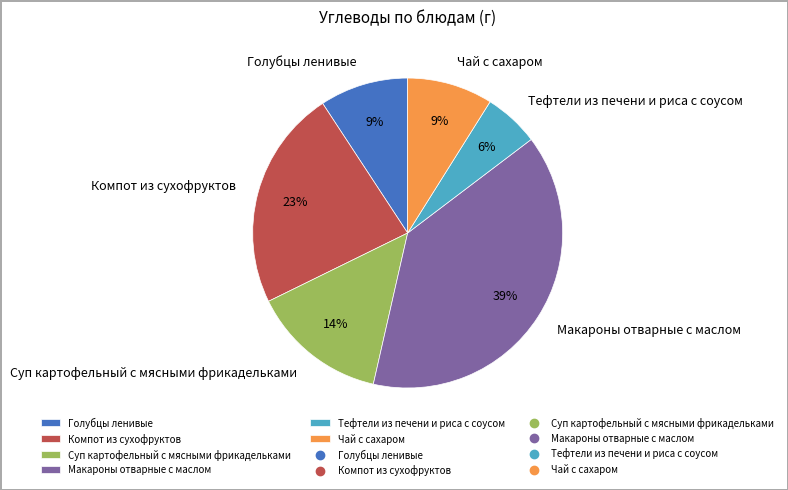

Does any single category account for the majority?

No